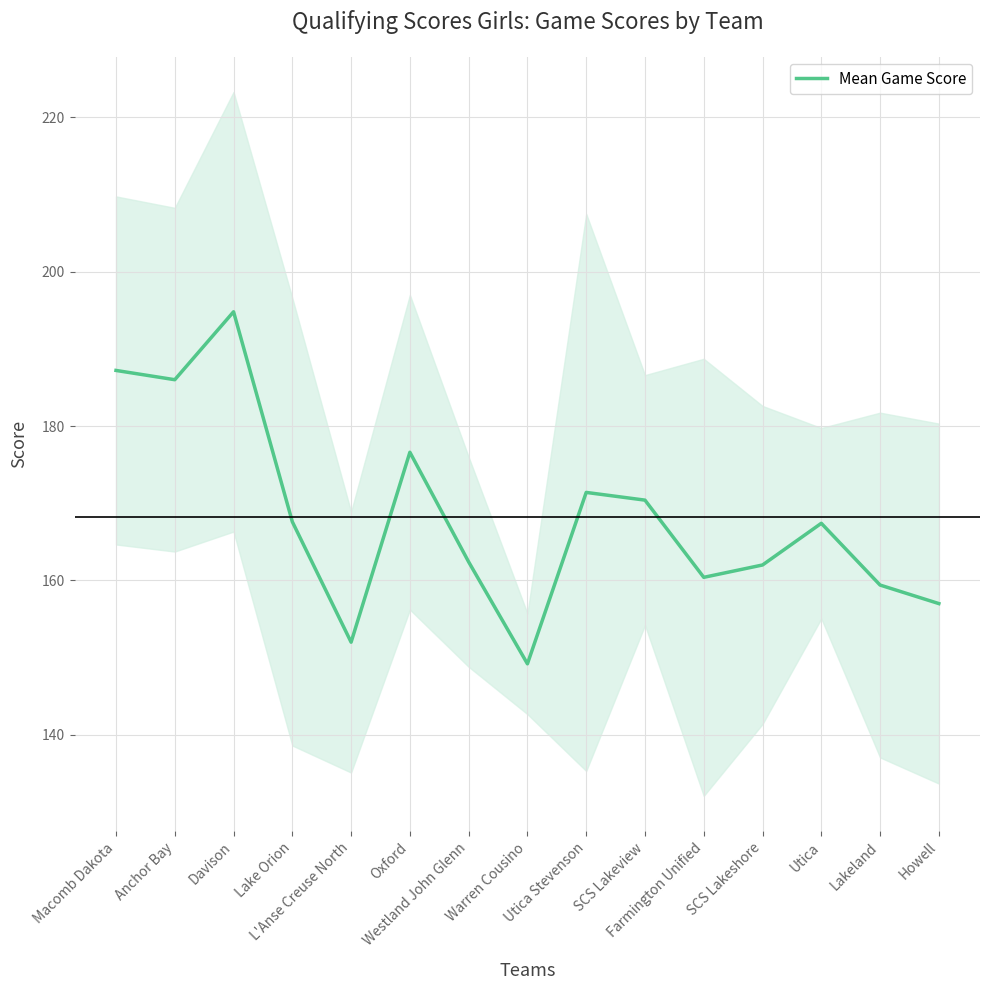

Reading left to right, list all the values displayed in this chart.

187.2	186.0	194.8	167.6	152.0	176.6	162.4	149.2	171.4	170.4	160.4	162.0	167.4	159.4	157.0